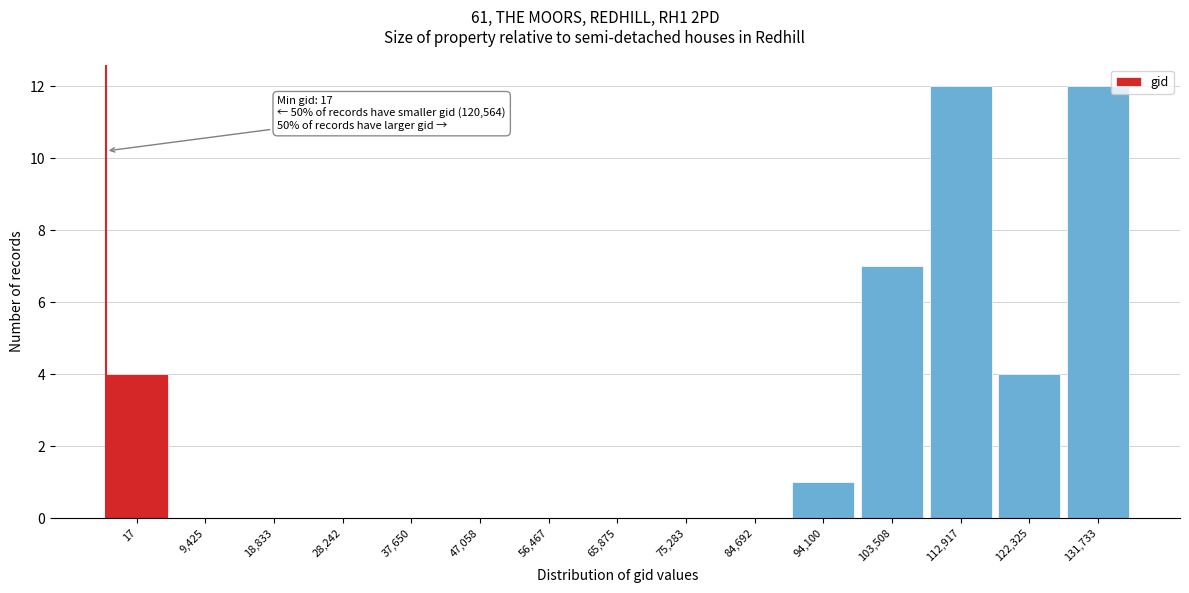

Reading left to right, list all the values displayed in this chart.

17=4	9,425=0	18,833=0	28,242=0	37,650=0	47,058=0	56,467=0	65,875=0	75,283=0	84,692=0	94,100=1	103,508=7	112,917=12	122,325=4	131,733=12